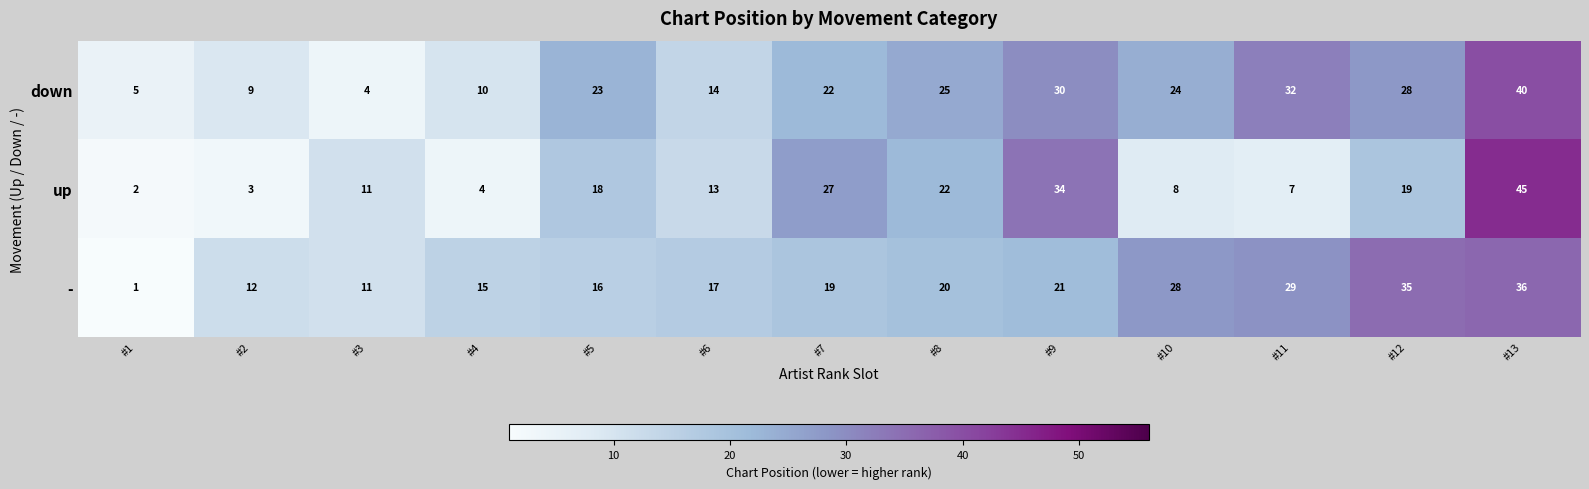

List the labels in order of - value, smallest first.

#1, #3, #2, #4, #5, #6, #7, #8, #9, #10, #11, #12, #13